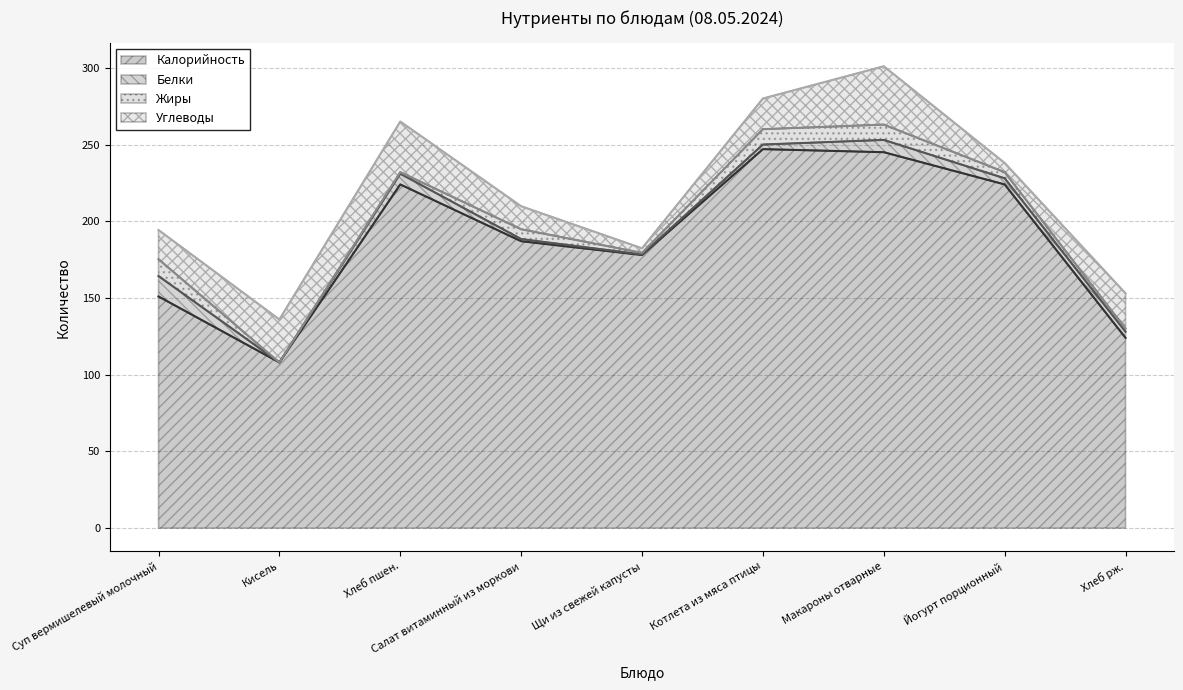

What is the maximum value for Жиры?

11.0